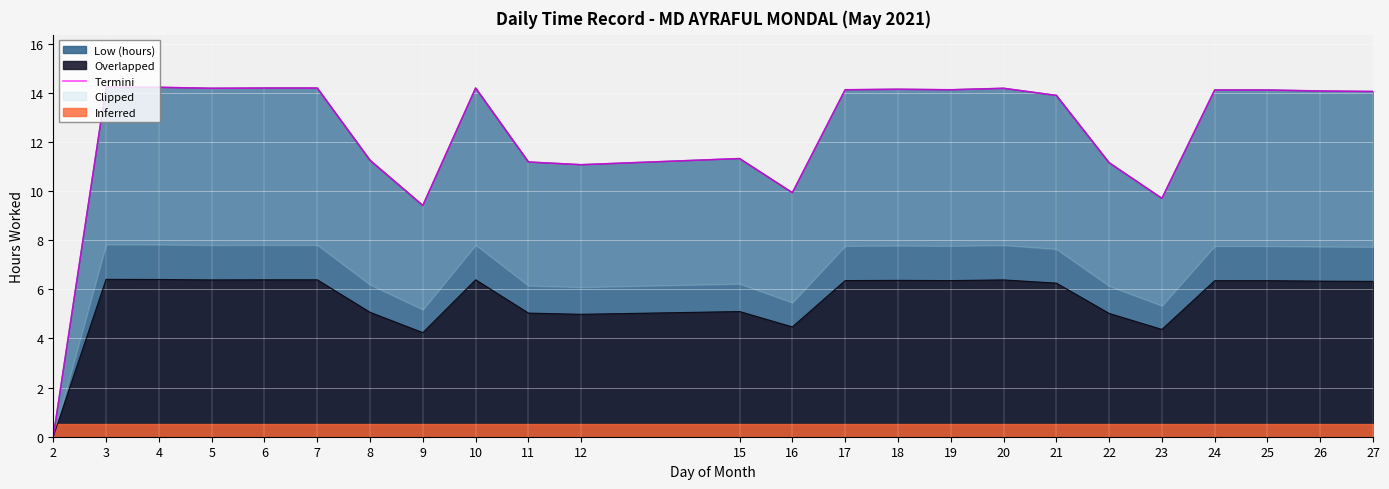

What is the change in value from 4 to 9?

-4.8